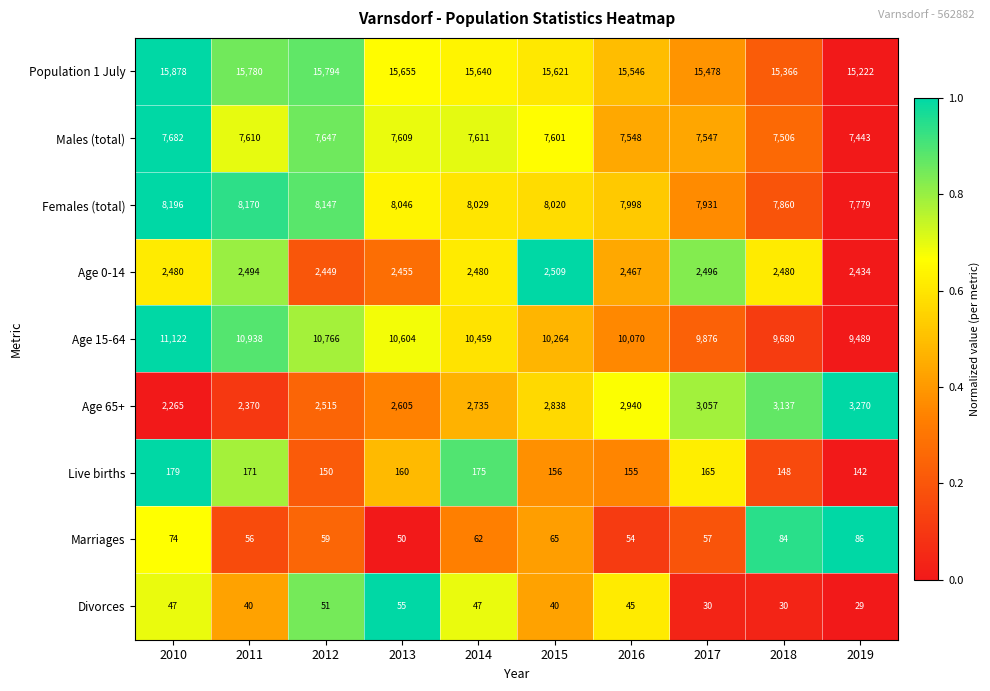

What is the difference between the highest and lowest values at 2012?

15743